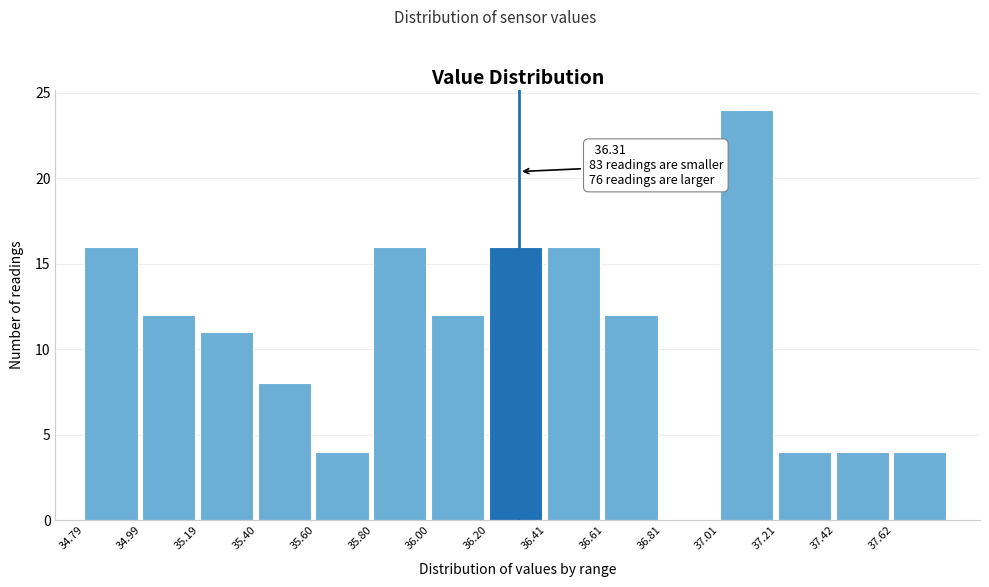

Which range on the x-axis has the tallest bar?

37.0 to 37.2